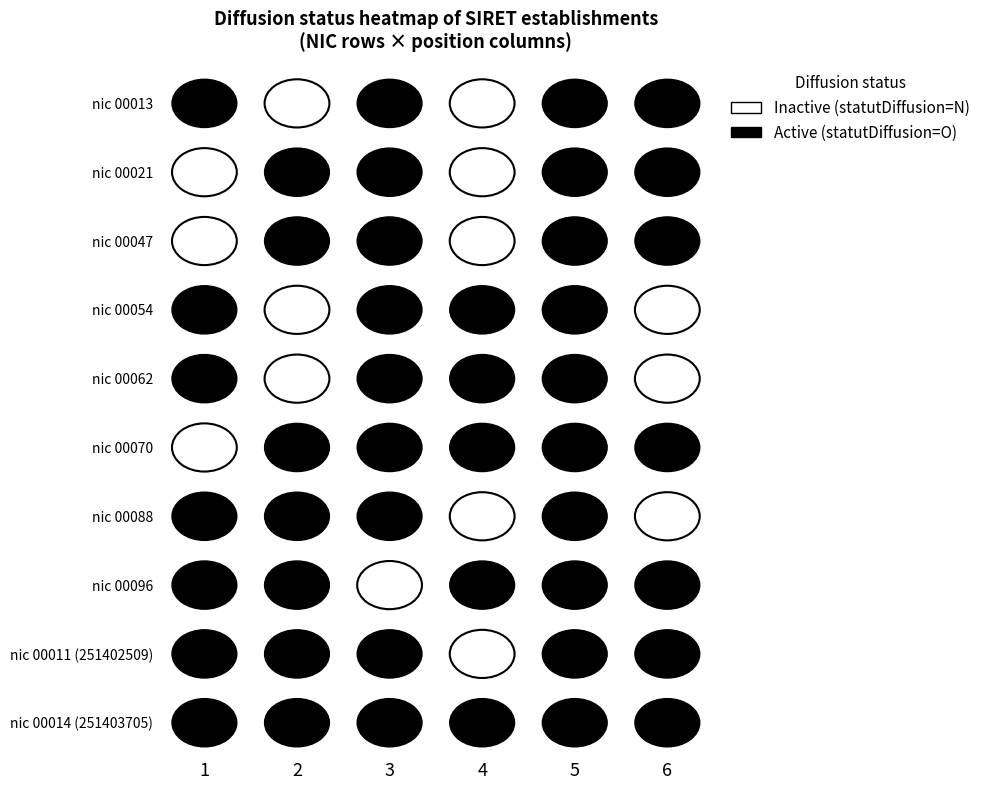

How many values in the 25140250900011 series are below 1?

1